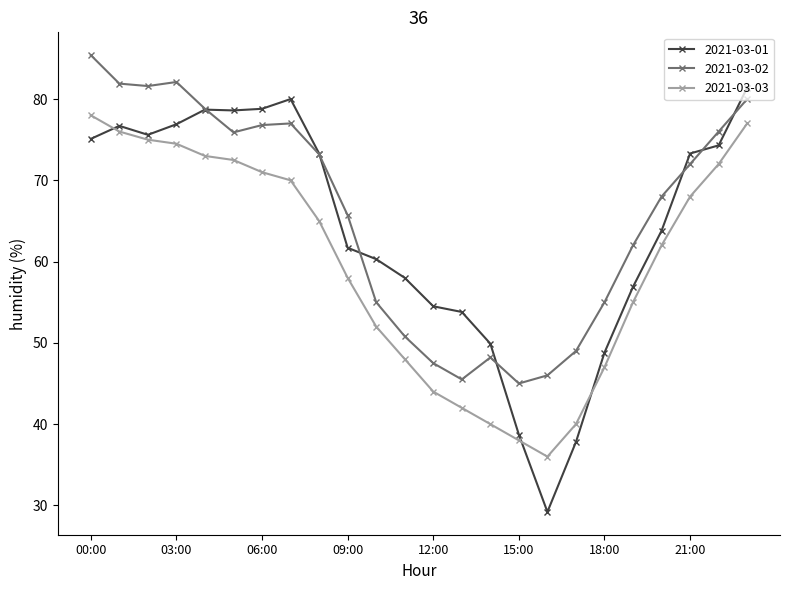

What is the lowest value of the 2021-03-01 series?

29.2